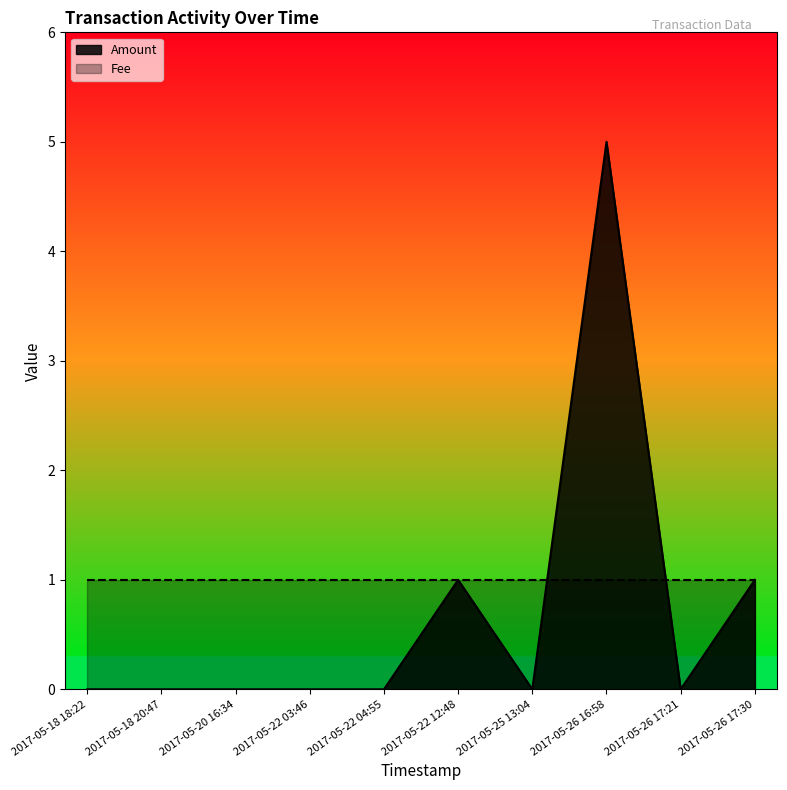

List the labels in order of value, smallest first.

2017-05-18 18:22, 2017-05-18 20:47, 2017-05-20 16:34, 2017-05-22 03:46, 2017-05-22 04:55, 2017-05-25 13:04, 2017-05-26 17:21, 2017-05-22 12:48, 2017-05-26 17:30, 2017-05-26 16:58